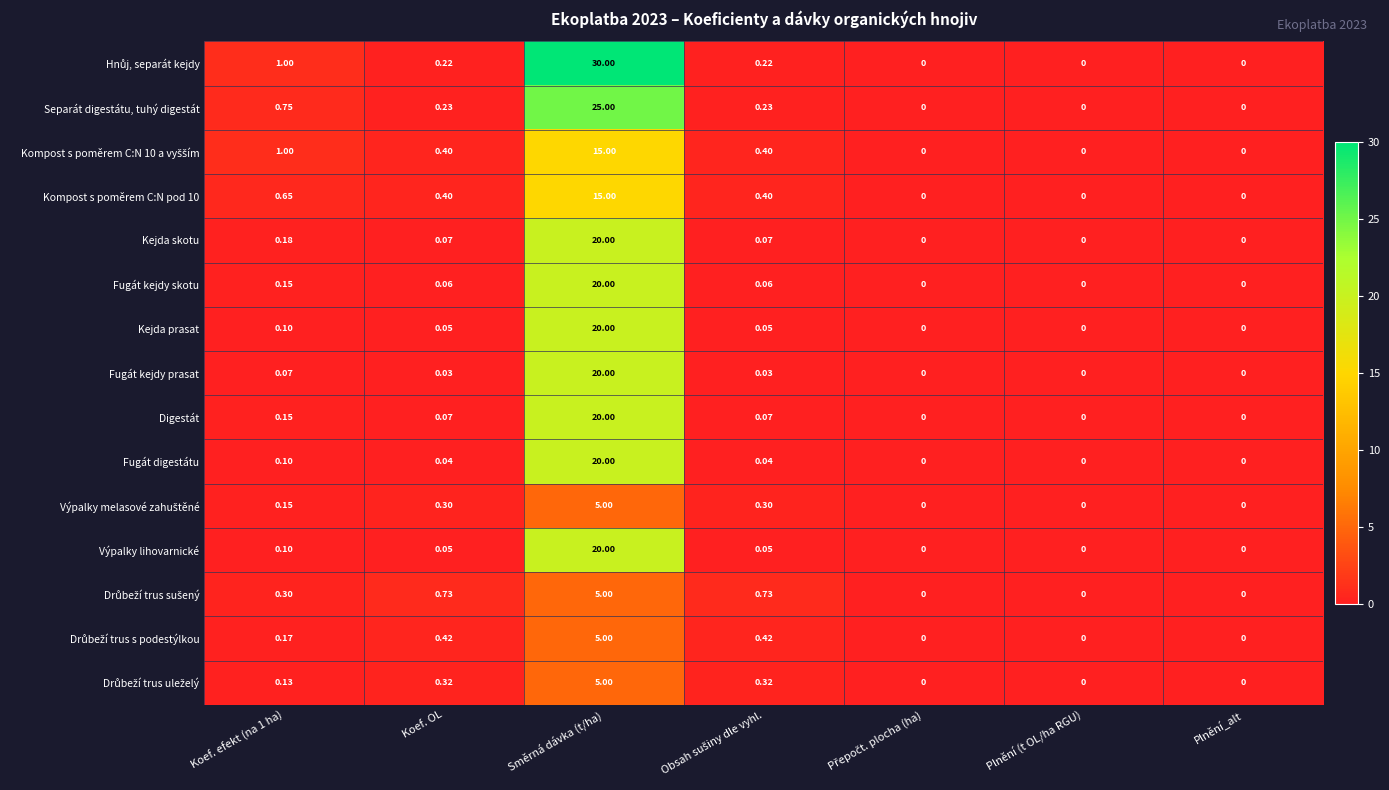

Which label corresponds to the largest value in the chart?

Směrná dávka (t/ha)